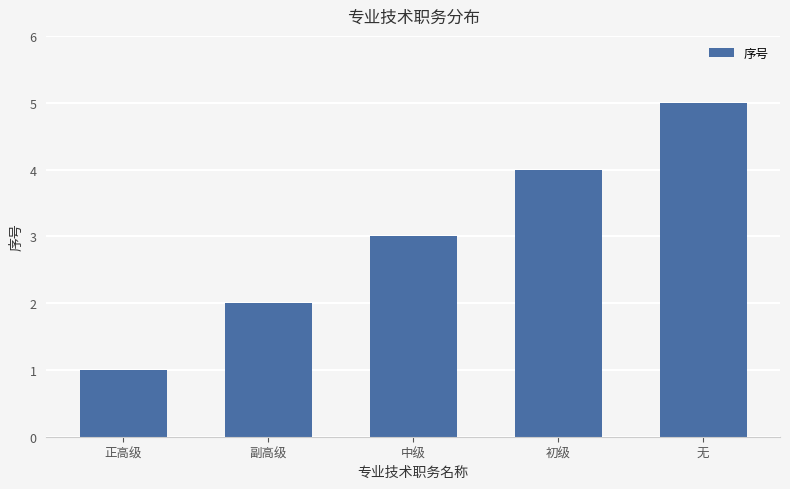

What is the difference between the values at 正高级 and 副高级?

1